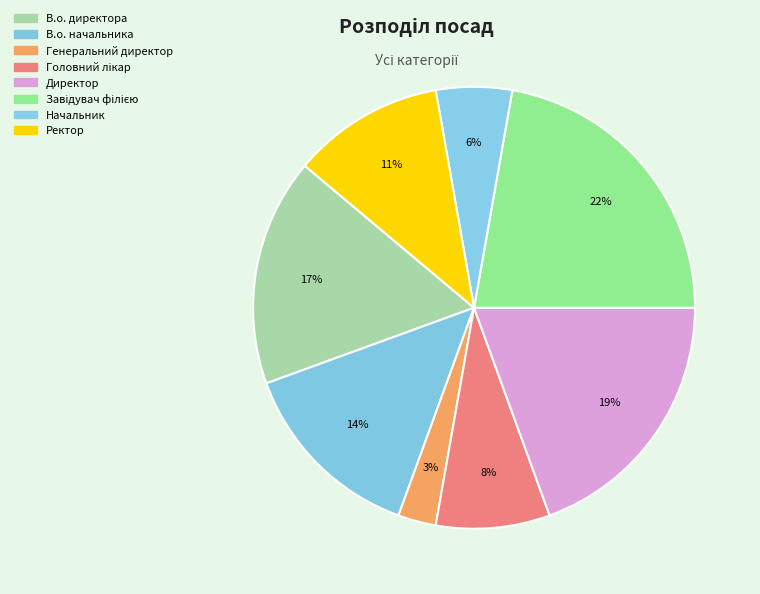

The Начальник slice represents 6% of the pie. True or false?

True